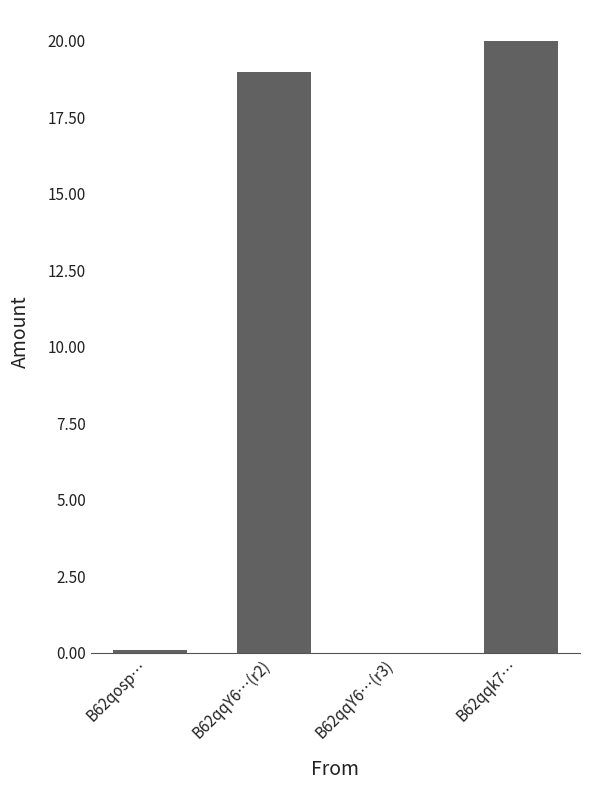

Which has a higher value, B62qosp… or B62qqk7…?

B62qqk7…